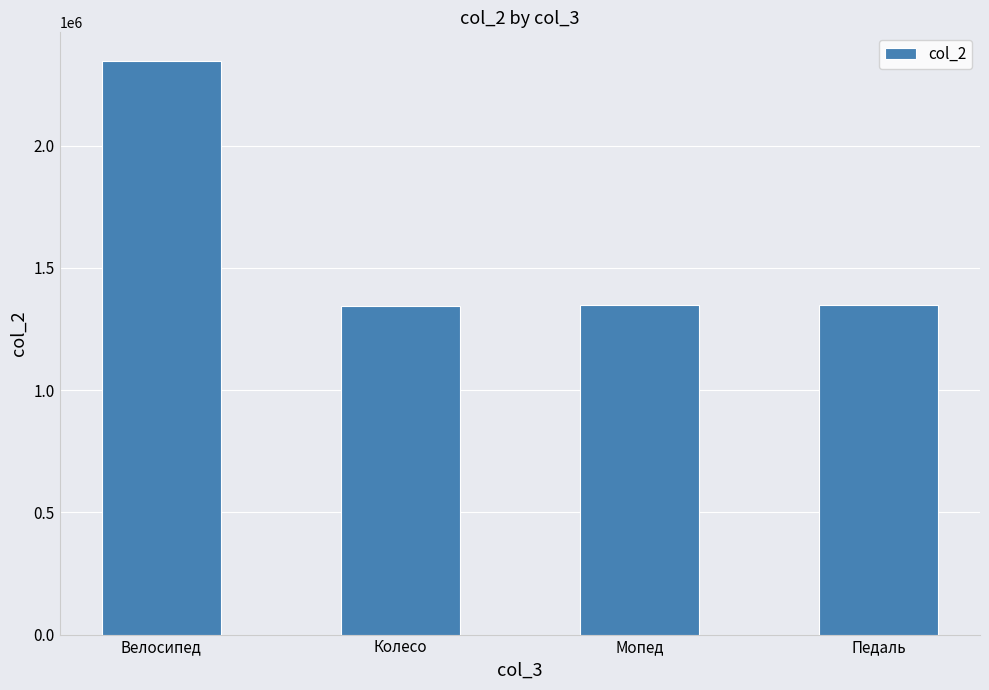

What is the label of the 2nd bar from the left?

Колесо